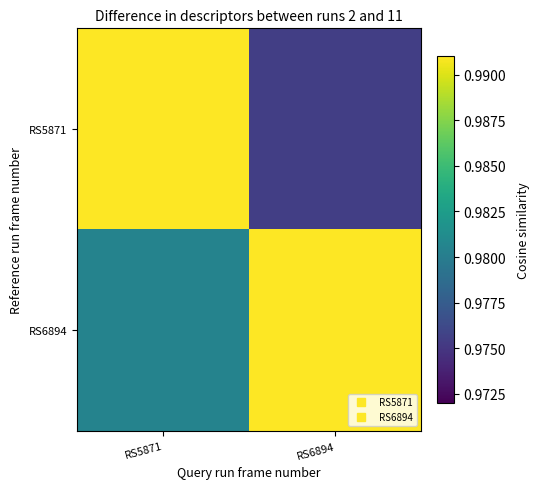

List the series in order of their overall mean, lowest first.

RS5871, RS6894